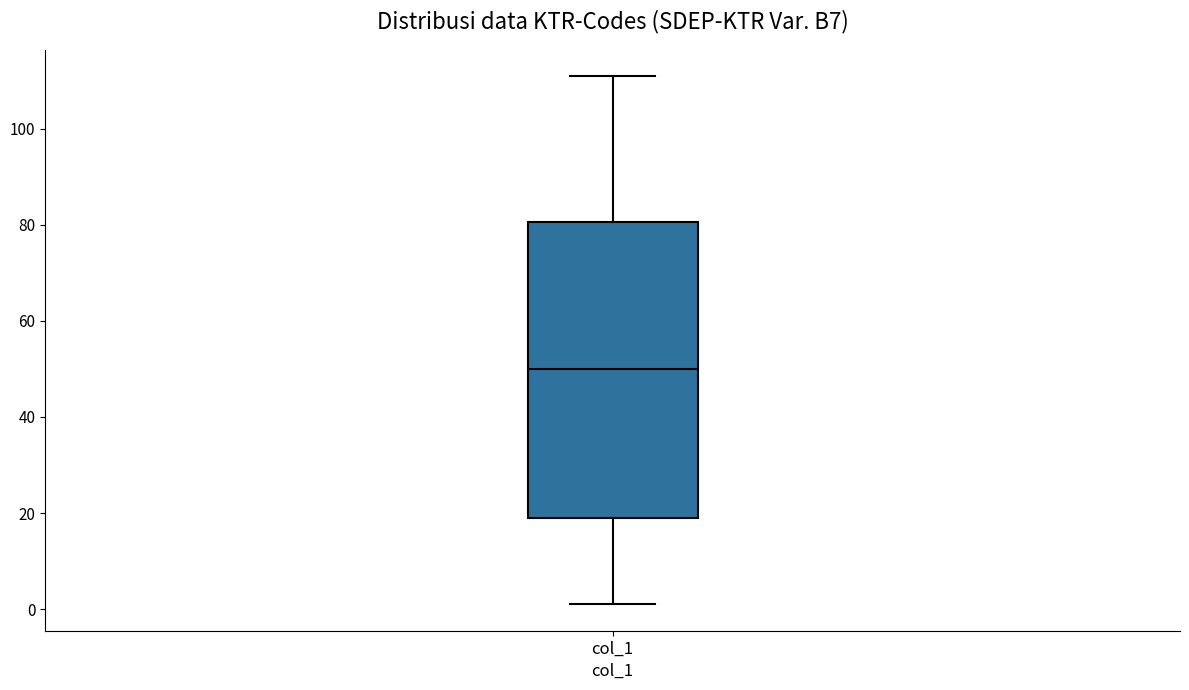

Read this box plot against the y-axis: the position of the median line, the range covered by the box, and the ends of both whiskers. The values are not printed on the chart, so give them approximately, as read against the axis.

median 50, box 20 to 80, whiskers 2 to 112